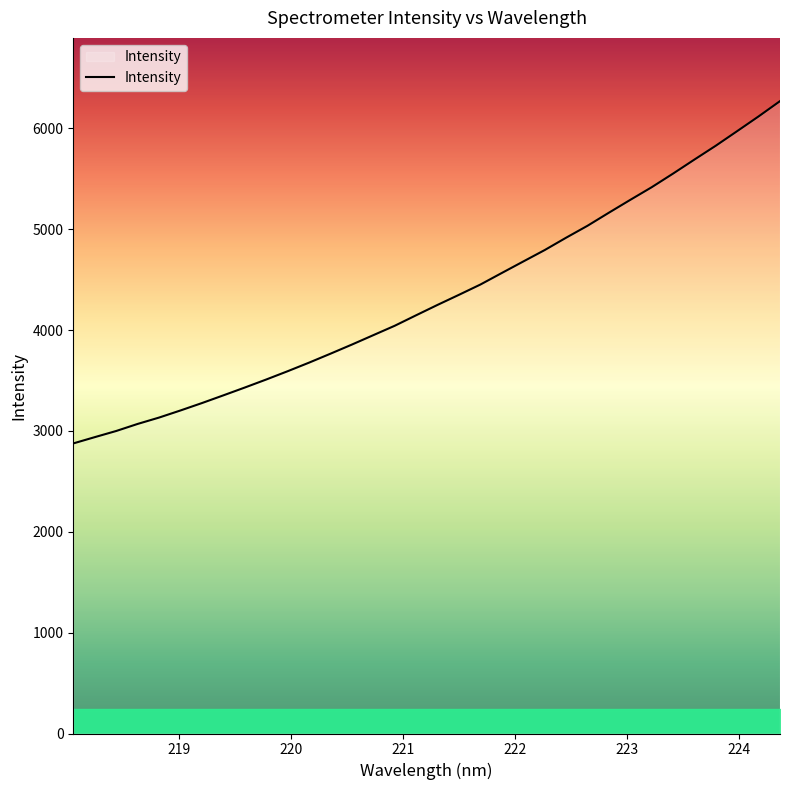

What is the smallest value displayed?

2876.3